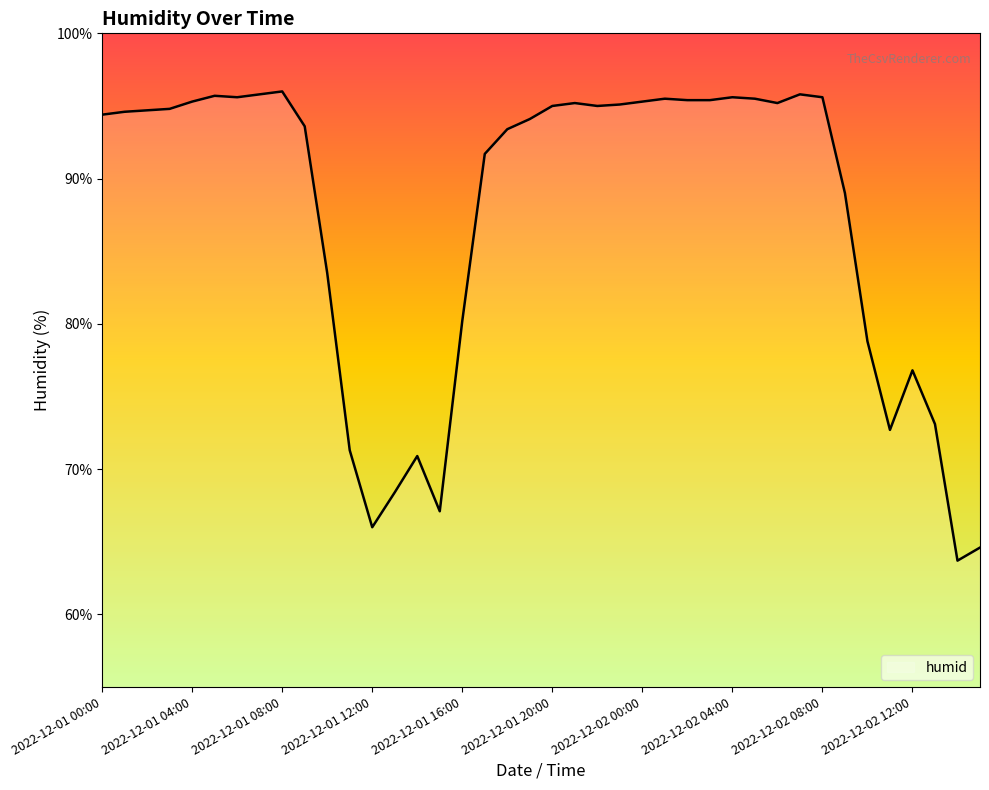

Does the chart display data point markers on the line(s)?

No